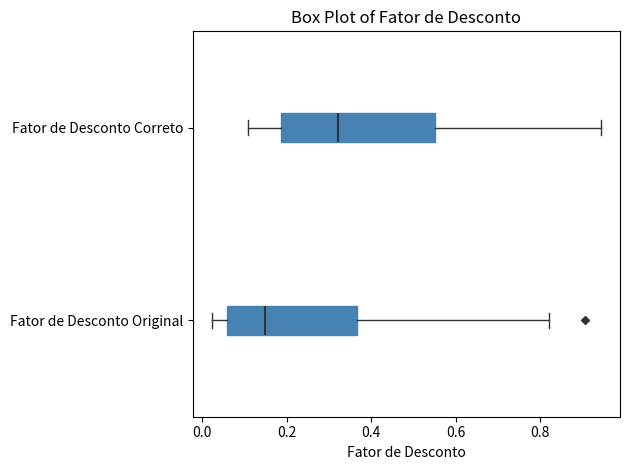

Which box's median line is the furthest to the right?

Fator de Desconto Correto